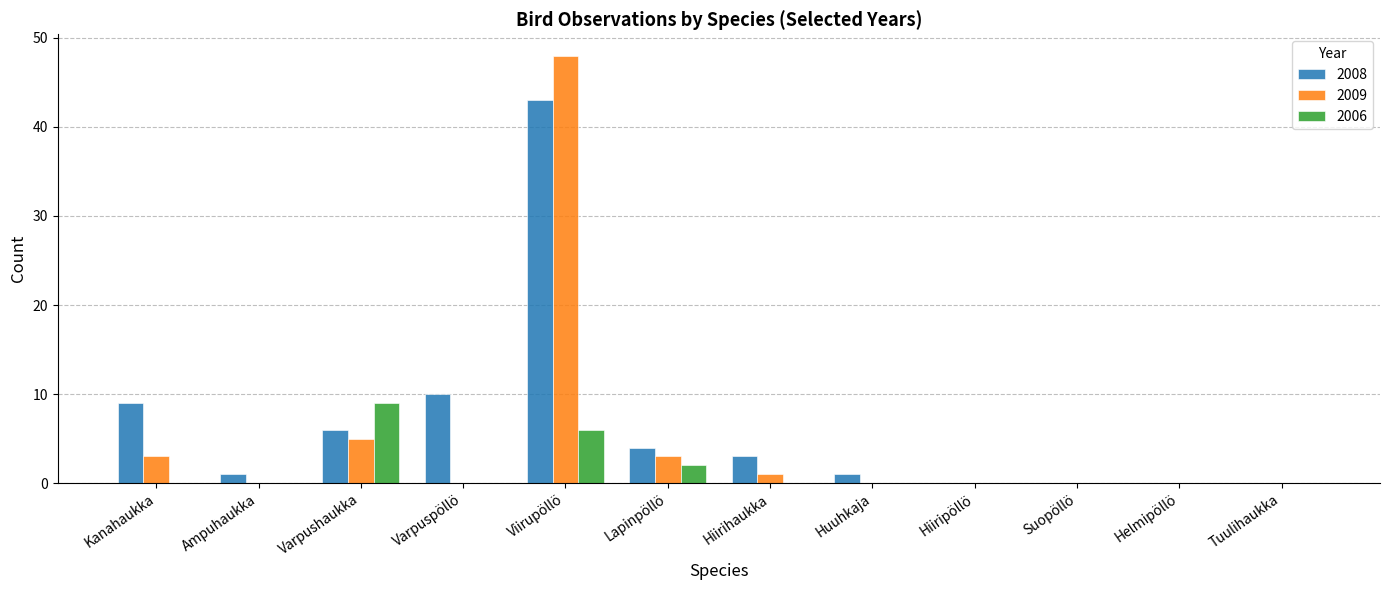

At which label is 2009 closest to 24?

Varpushaukka